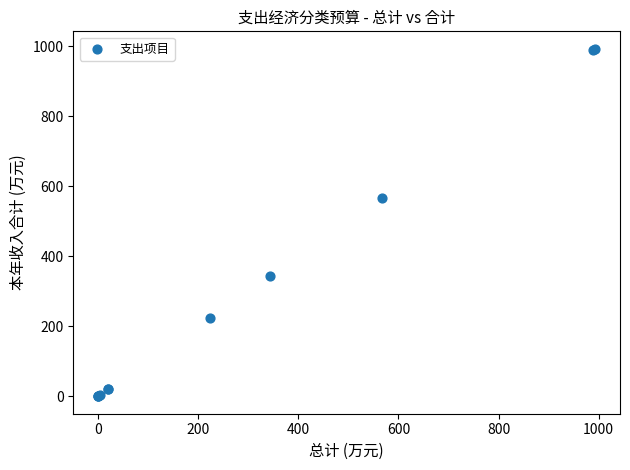

What Y value in the scatter plot is closest to 496?

567.7